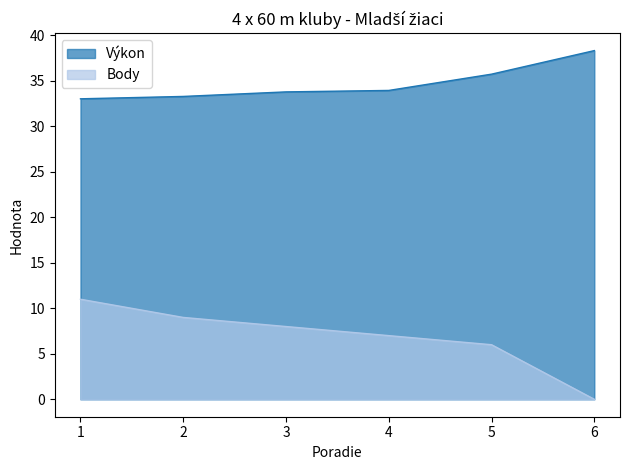

What is the approximate value of Body at 4?

7.0